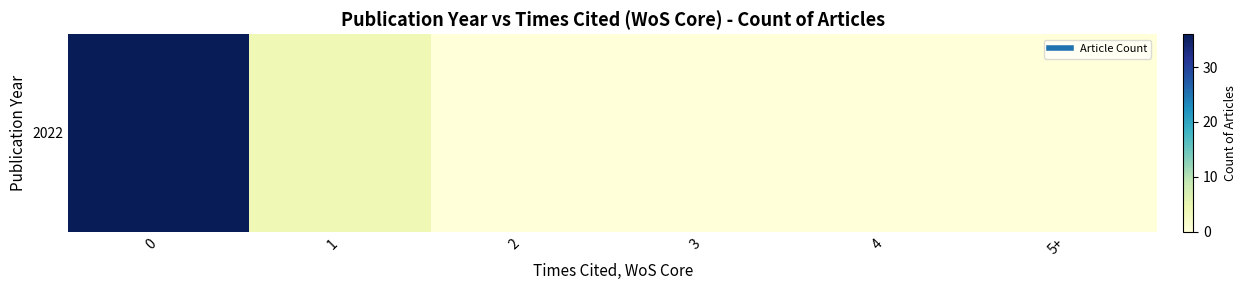

How many categories are shown in the chart?

6